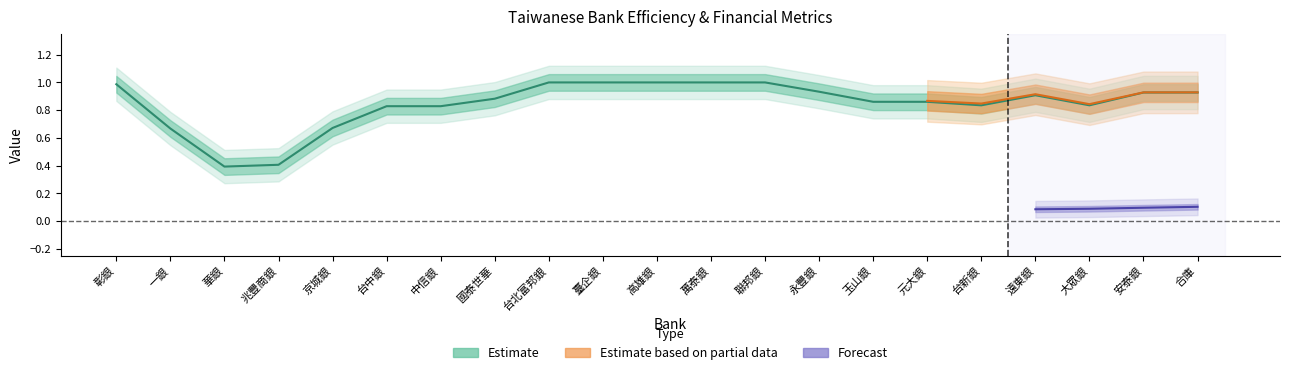

Rank the categories by value from highest to lowest.

台北富邦銀, 臺企銀, 高雄銀, 萬泰銀, 聯邦銀, 彰銀, 永豐銀, 安泰銀, 合庫, 遠東銀, 國泰世華, 玉山銀, 元大銀, 台新銀, 大眾銀, 台中銀, 中信銀, 京城銀, 一銀, 兆豐商銀, 華銀